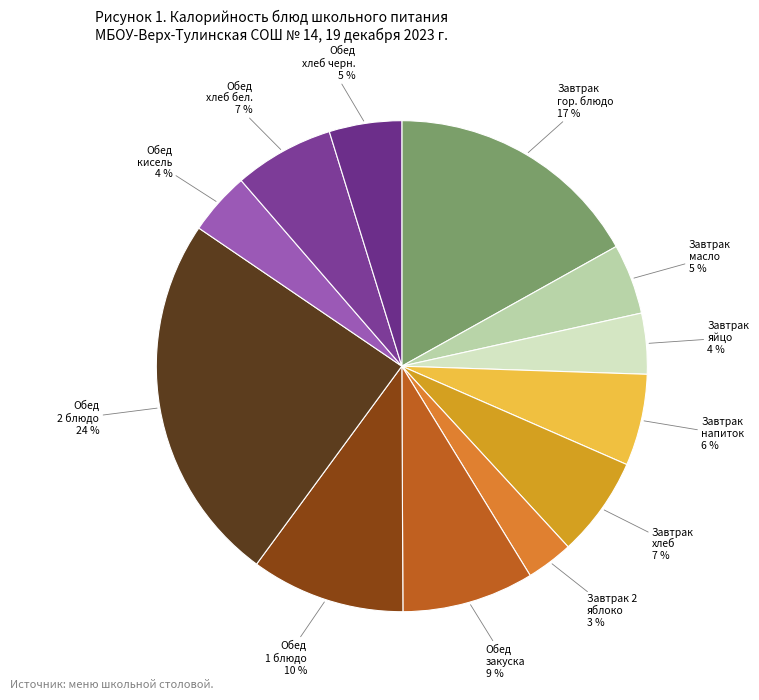

Does any single category account for the majority?

No